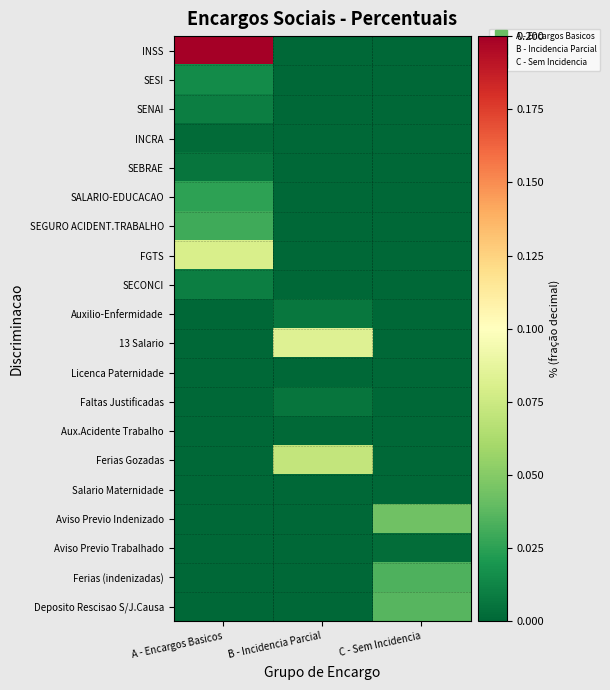

Reading left to right, transcribe all the data shown in this chart.

INSS: A - Encargos Basicos=0.2	B - Incidencia Parcial=0.0	C - Sem Incidencia=0.0
SESI: A - Encargos Basicos=0.0	B - Incidencia Parcial=0.0	C - Sem Incidencia=0.0
SENAI: A - Encargos Basicos=0.0	B - Incidencia Parcial=0.0	C - Sem Incidencia=0.0
INCRA: A - Encargos Basicos=0.0	B - Incidencia Parcial=0.0	C - Sem Incidencia=0.0
SEBRAE: A - Encargos Basicos=0.0	B - Incidencia Parcial=0.0	C - Sem Incidencia=0.0
SALARIO-EDUCACAO: A - Encargos Basicos=0.0	B - Incidencia Parcial=0.0	C - Sem Incidencia=0.0
SEGURO ACIDENT.TRABALHO: A - Encargos Basicos=0.0	B - Incidencia Parcial=0.0	C - Sem Incidencia=0.0
FGTS: A - Encargos Basicos=0.1	B - Incidencia Parcial=0.0	C - Sem Incidencia=0.0
SECONCI: A - Encargos Basicos=0.0	B - Incidencia Parcial=0.0	C - Sem Incidencia=0.0
Auxilio-Enfermidade: A - Encargos Basicos=0.0	B - Incidencia Parcial=0.0	C - Sem Incidencia=0.0
13 Salario: A - Encargos Basicos=0.0	B - Incidencia Parcial=0.1	C - Sem Incidencia=0.0
Licenca Paternidade: A - Encargos Basicos=0.0	B - Incidencia Parcial=0.0	C - Sem Incidencia=0.0
Faltas Justificadas: A - Encargos Basicos=0.0	B - Incidencia Parcial=0.0	C - Sem Incidencia=0.0
Aux.Acidente Trabalho: A - Encargos Basicos=0.0	B - Incidencia Parcial=0.0	C - Sem Incidencia=0.0
Ferias Gozadas: A - Encargos Basicos=0.0	B - Incidencia Parcial=0.1	C - Sem Incidencia=0.0
Salario Maternidade: A - Encargos Basicos=0.0	B - Incidencia Parcial=0.0	C - Sem Incidencia=0.0
Aviso Previo Indenizado: A - Encargos Basicos=0.0	B - Incidencia Parcial=0.0	C - Sem Incidencia=0.0
Aviso Previo Trabalhado: A - Encargos Basicos=0.0	B - Incidencia Parcial=0.0	C - Sem Incidencia=0.0
Ferias (indenizadas): A - Encargos Basicos=0.0	B - Incidencia Parcial=0.0	C - Sem Incidencia=0.0
Deposito Rescisao S/J.Causa: A - Encargos Basicos=0.0	B - Incidencia Parcial=0.0	C - Sem Incidencia=0.0